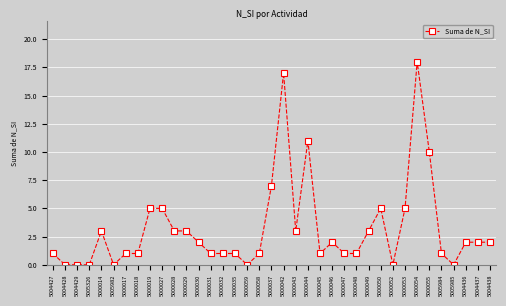

Reading left to right, what are all the values shown in this chart?

5004427=1	5004428=0	5004429=0	5005326=0	5000014=3	5005982=0	5000017=1	5000018=1	5000019=5	5000027=5	5000028=3	5000029=3	5000030=2	5000031=1	5000032=1	5000035=1	5000059=0	5000058=1	5000037=7	5000042=17	5000043=3	5000044=11	5000045=1	5000046=2	5000047=1	5000048=1	5000049=3	5000050=5	5000052=0	5000053=5	5000054=18	5000055=10	5005984=1	5005985=0	5004436=2	5004437=2	5004438=2